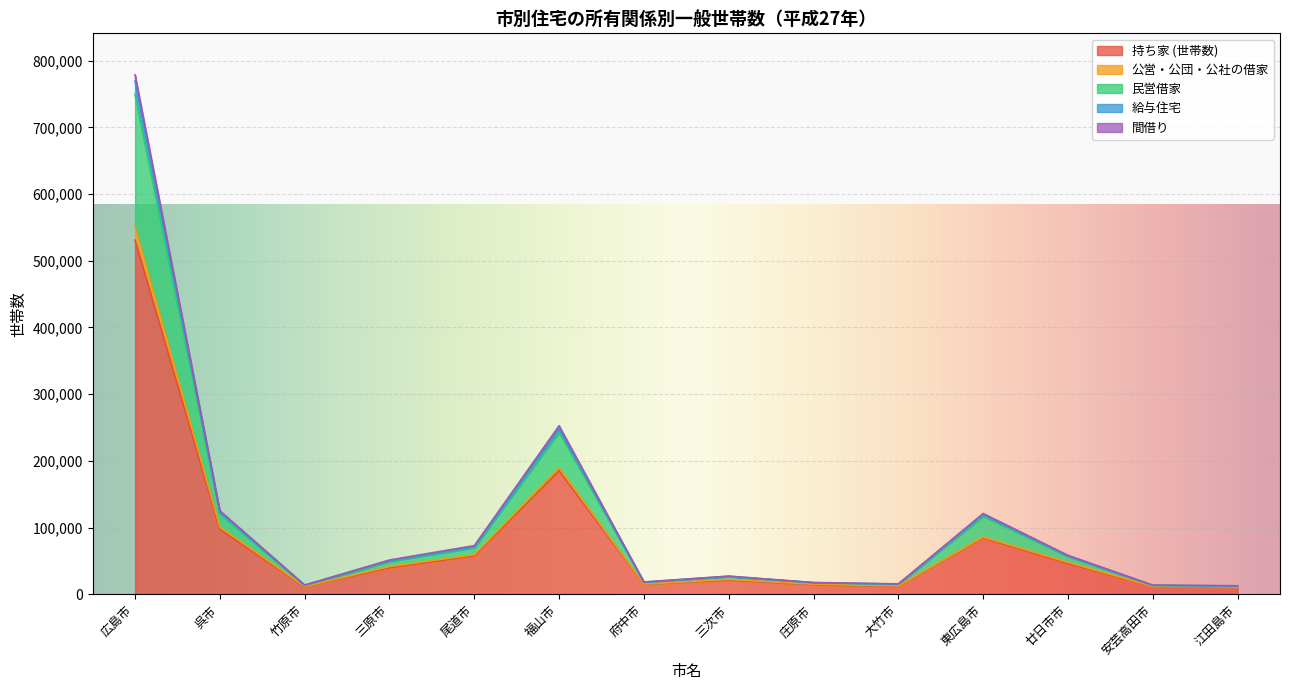

How many distinct data groups are displayed?

5